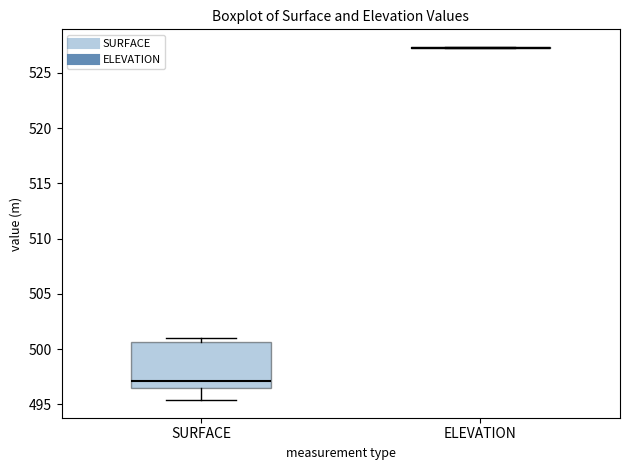

Reading left to right, read every box against the y-axis: the position of its median line, the range the box covers, and the ends of its whiskers. The values are not printed on the chart, so give them approximately, as read against the axis.

SURFACE: median 497.0, box 496.5 to 500.5, whiskers 495.5 to 501.0
ELEVATION: box collapsed to a line at 527.5, whiskers 527.0 to 527.5